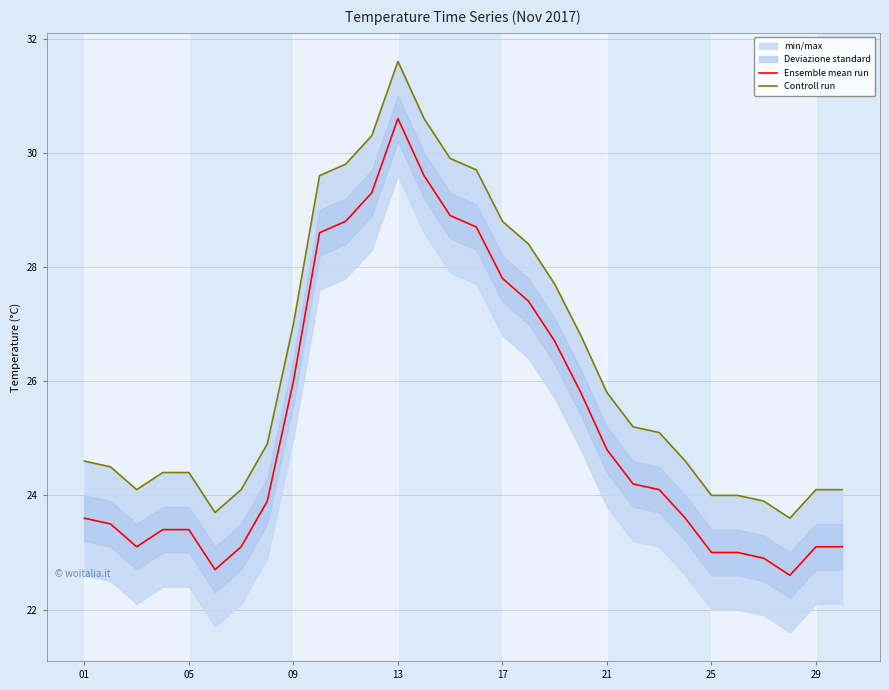

The value of Ensemble mean run at 29 is 6.1. True or false?

False